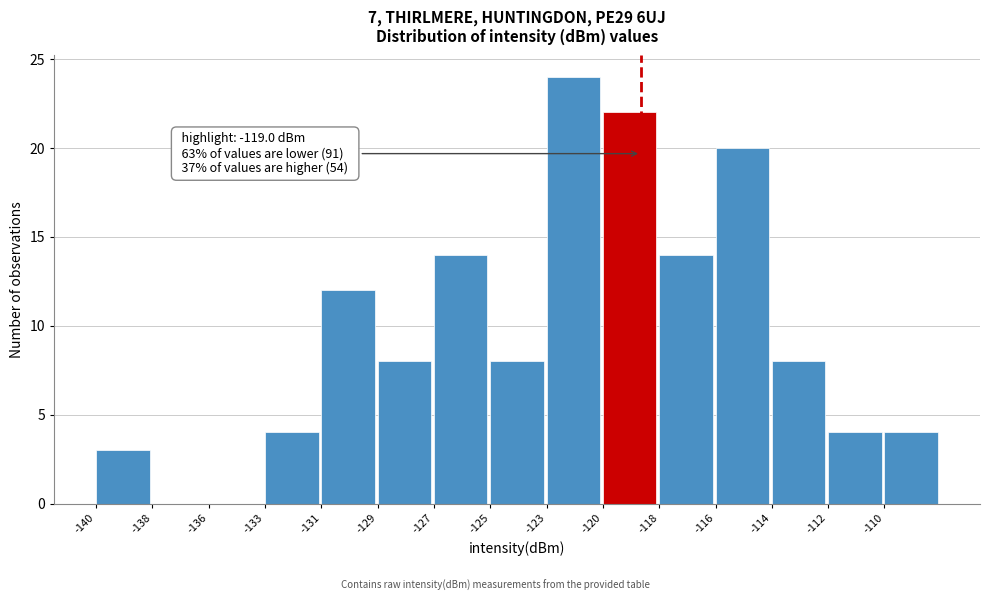

Reading right to left, extract all data points from this chart.

-110=4	-112=4	-114=8	-116=20	-118=14	-120=22	-123=24	-125=8	-127=14	-129=8	-131=12	-133=4	-136=0	-138=0	-140=3